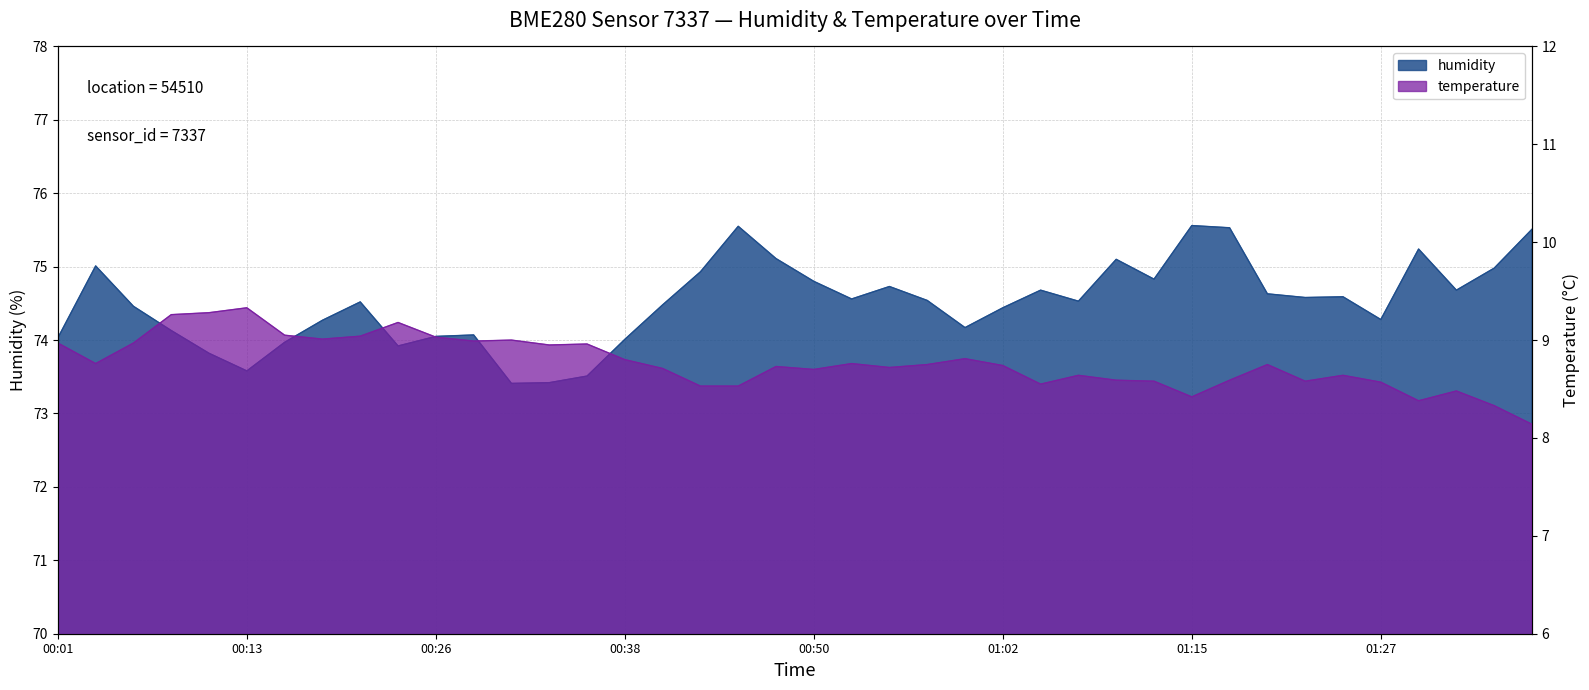

True or false: temperature has more than 0 interior local peaks.

True